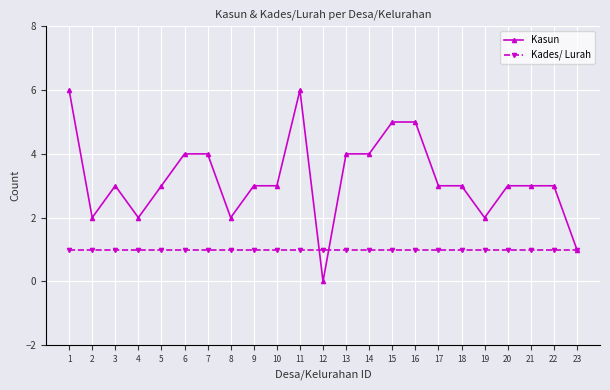

How many lines are shown in the chart?

2